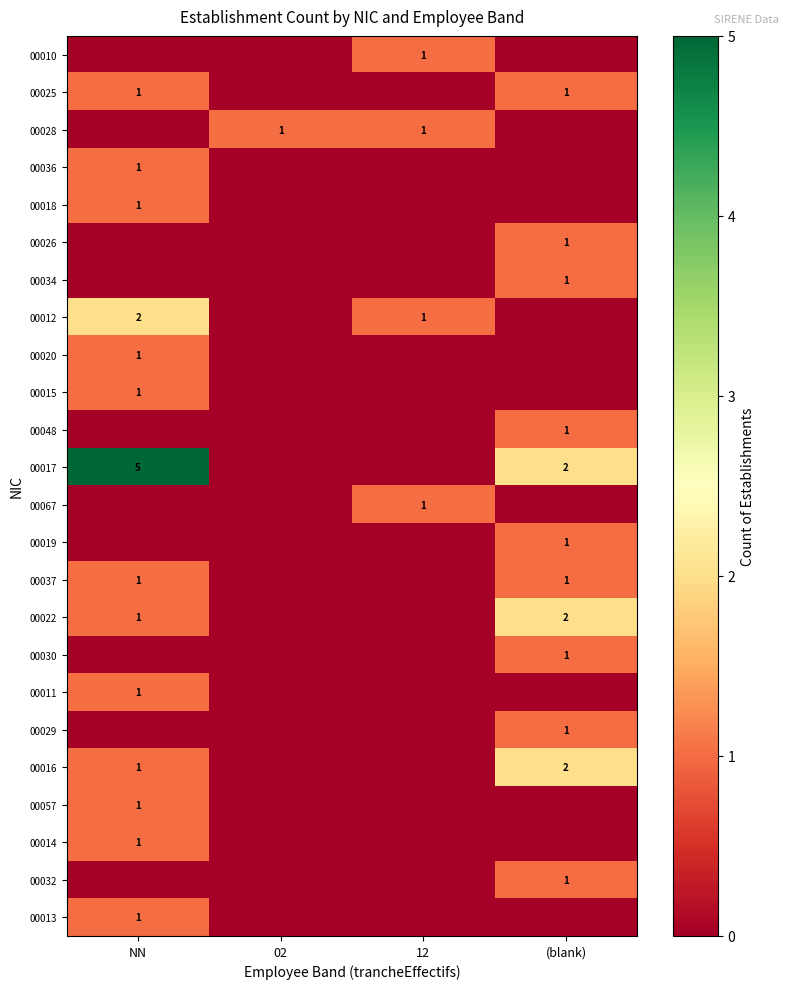

True or false: 00030 has a value of 1 at (blank).

True